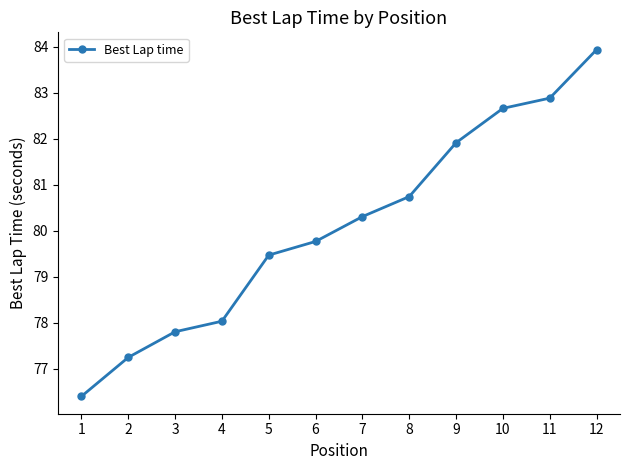

How many distinct data groups are displayed?

1